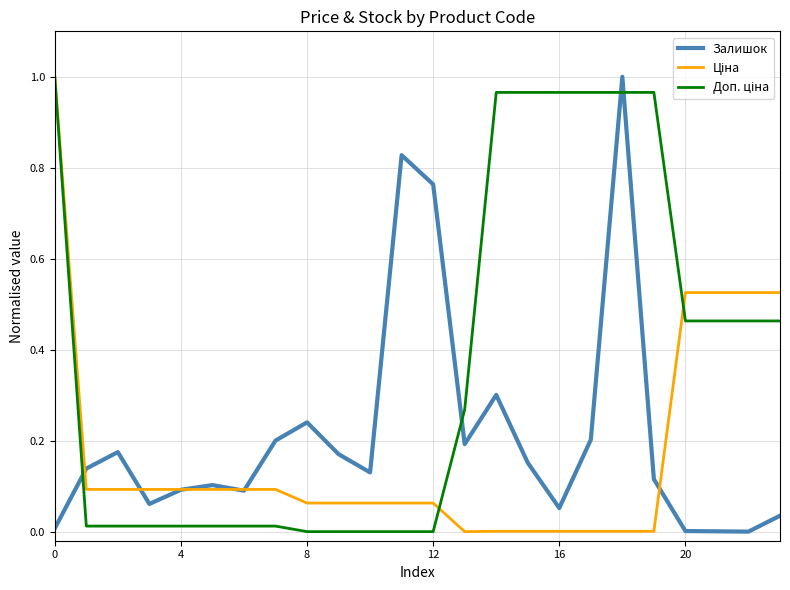

Which series ends up on top after the final intersection of Ціна and Доп. ціна?

Ціна